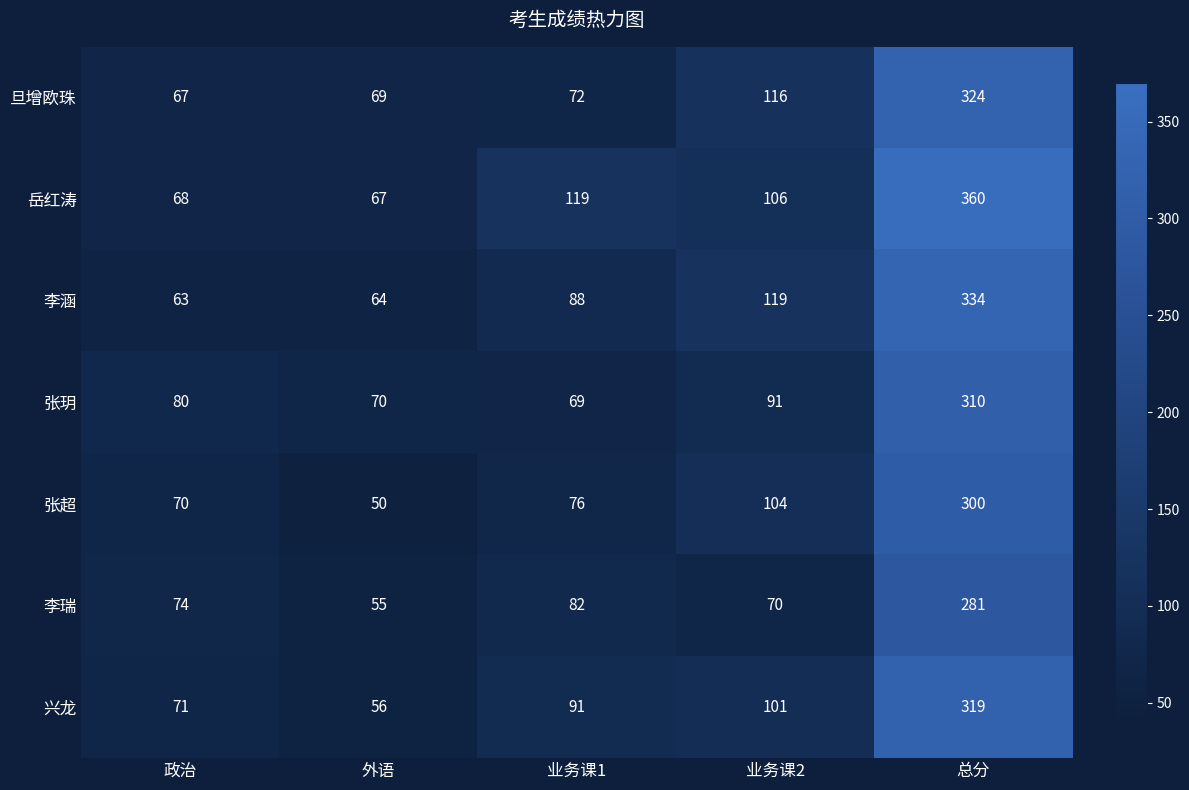

The value of 张超 at 政治 is 38. True or false?

False